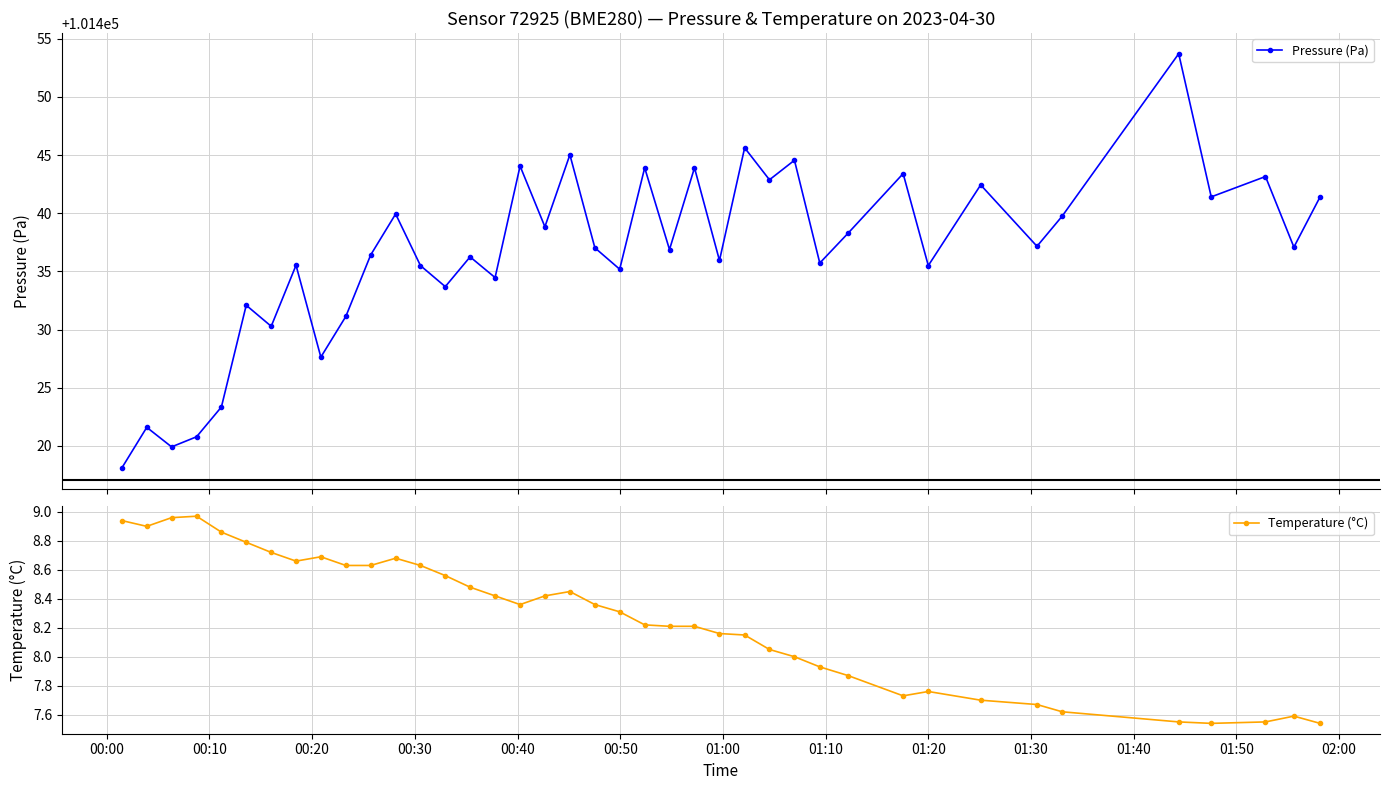

How many data points in Temperature (°C) are above 8?

27